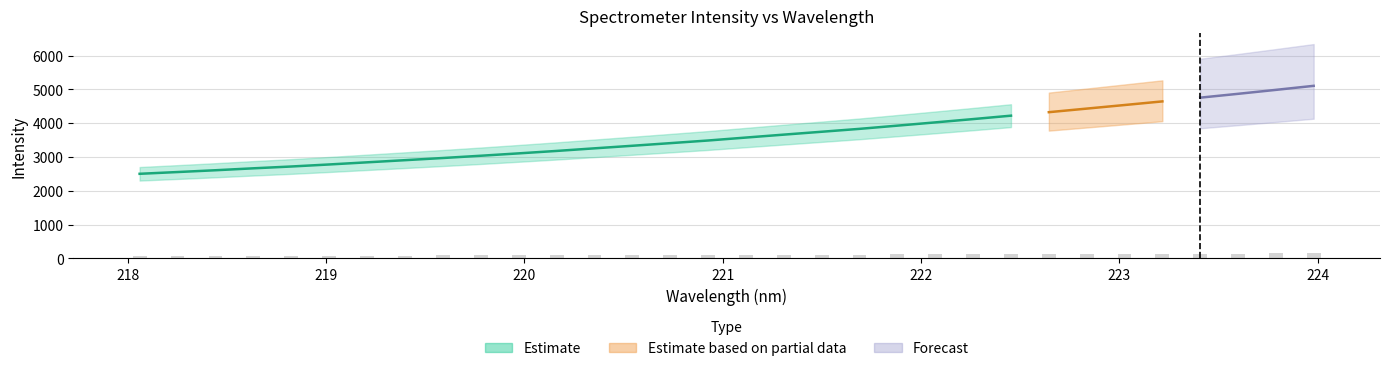

The chart shows a value of 3179.8 at 220.1623. True or false?

True